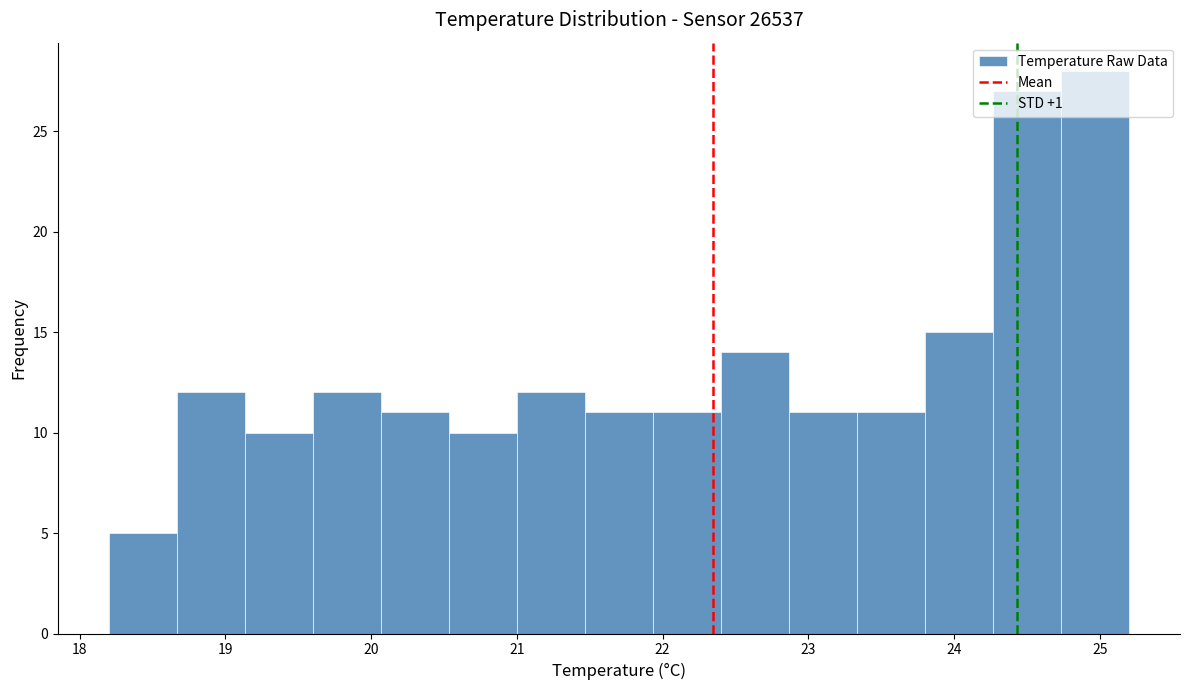

Over which range of the x-axis is the bar tallest?

24.7 to 25.2